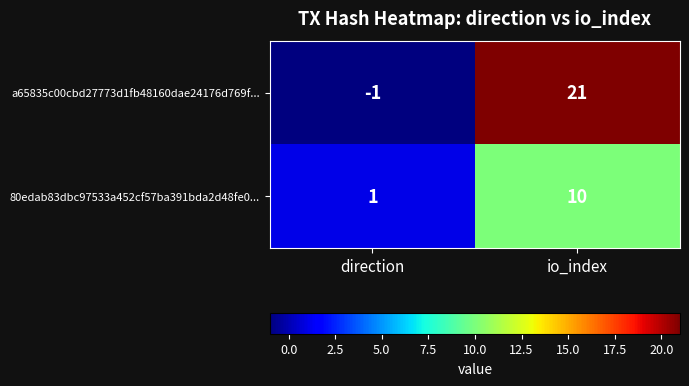

The value of 80edab83dbc97533a452cf57ba391bda2d48fe0... at io_index is 10. True or false?

True